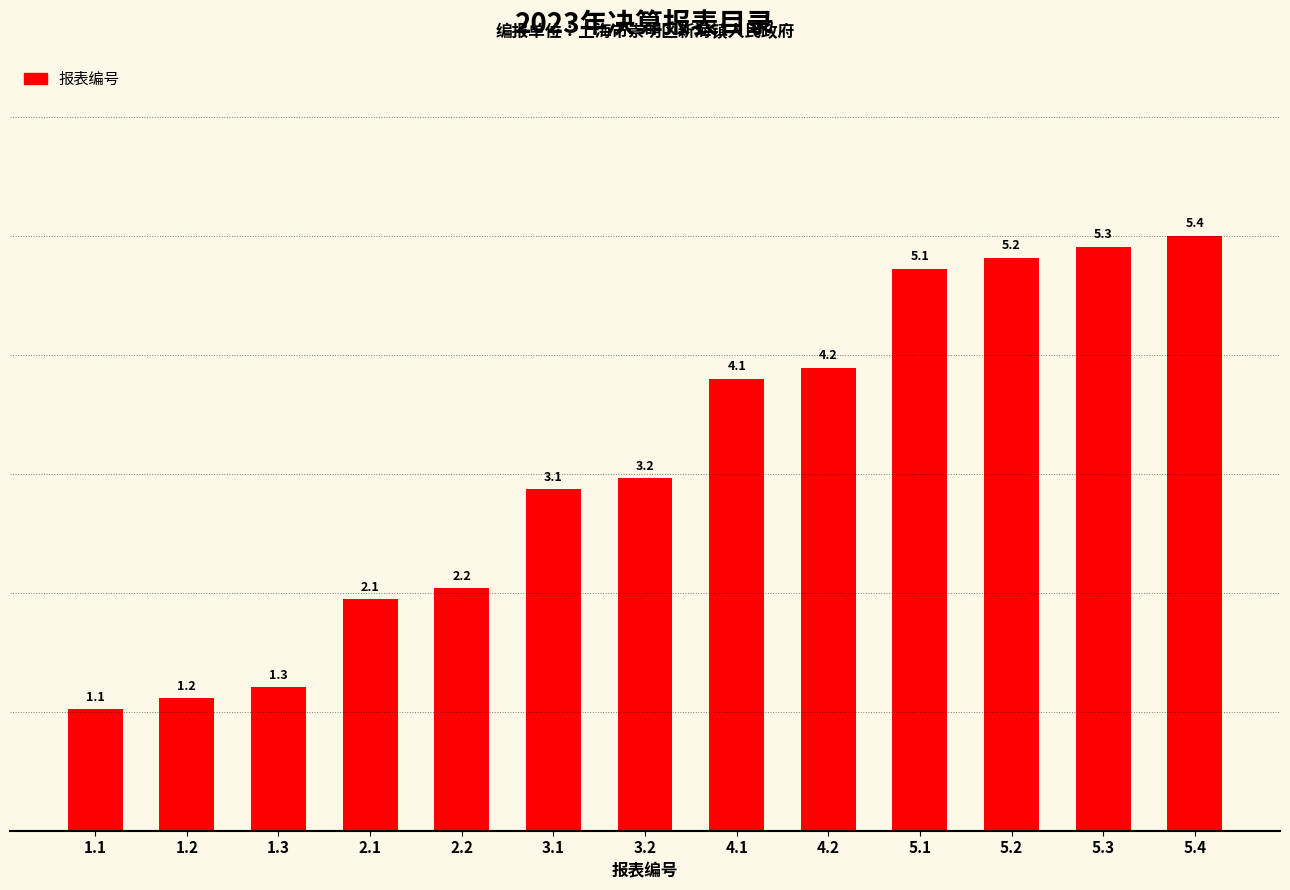

What is the difference between the values at 2.2 and 5.4?

3.2